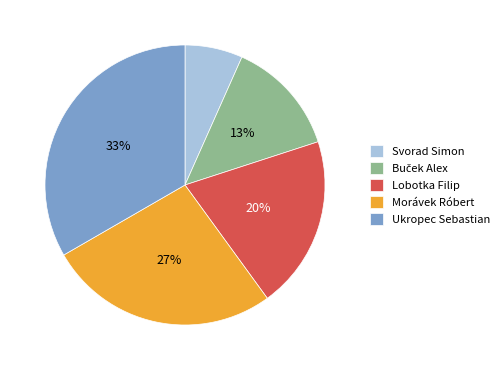

Is Svorad Simon the majority of the pie?

No